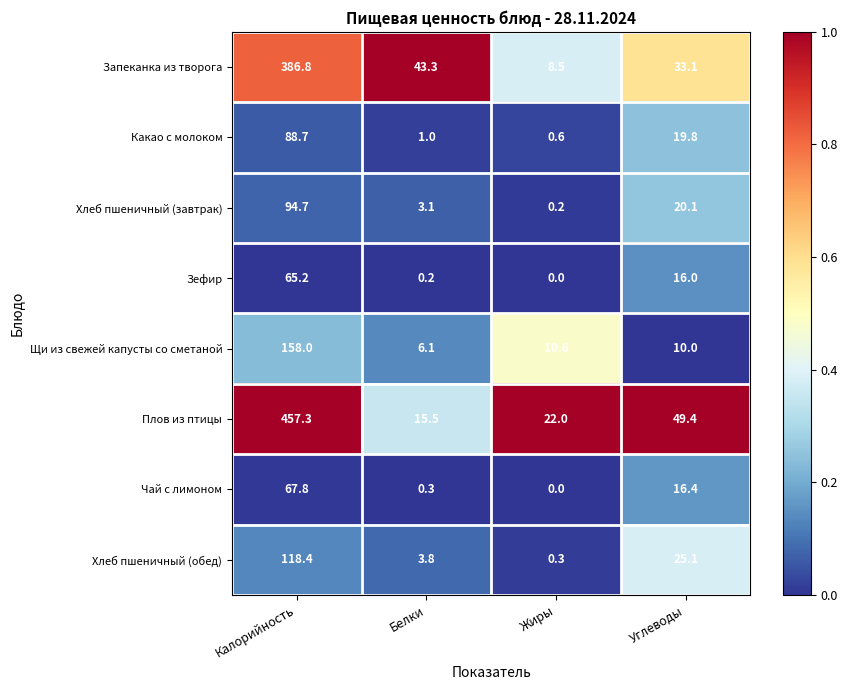

What is the average value of the Какао с молоком series?

27.5